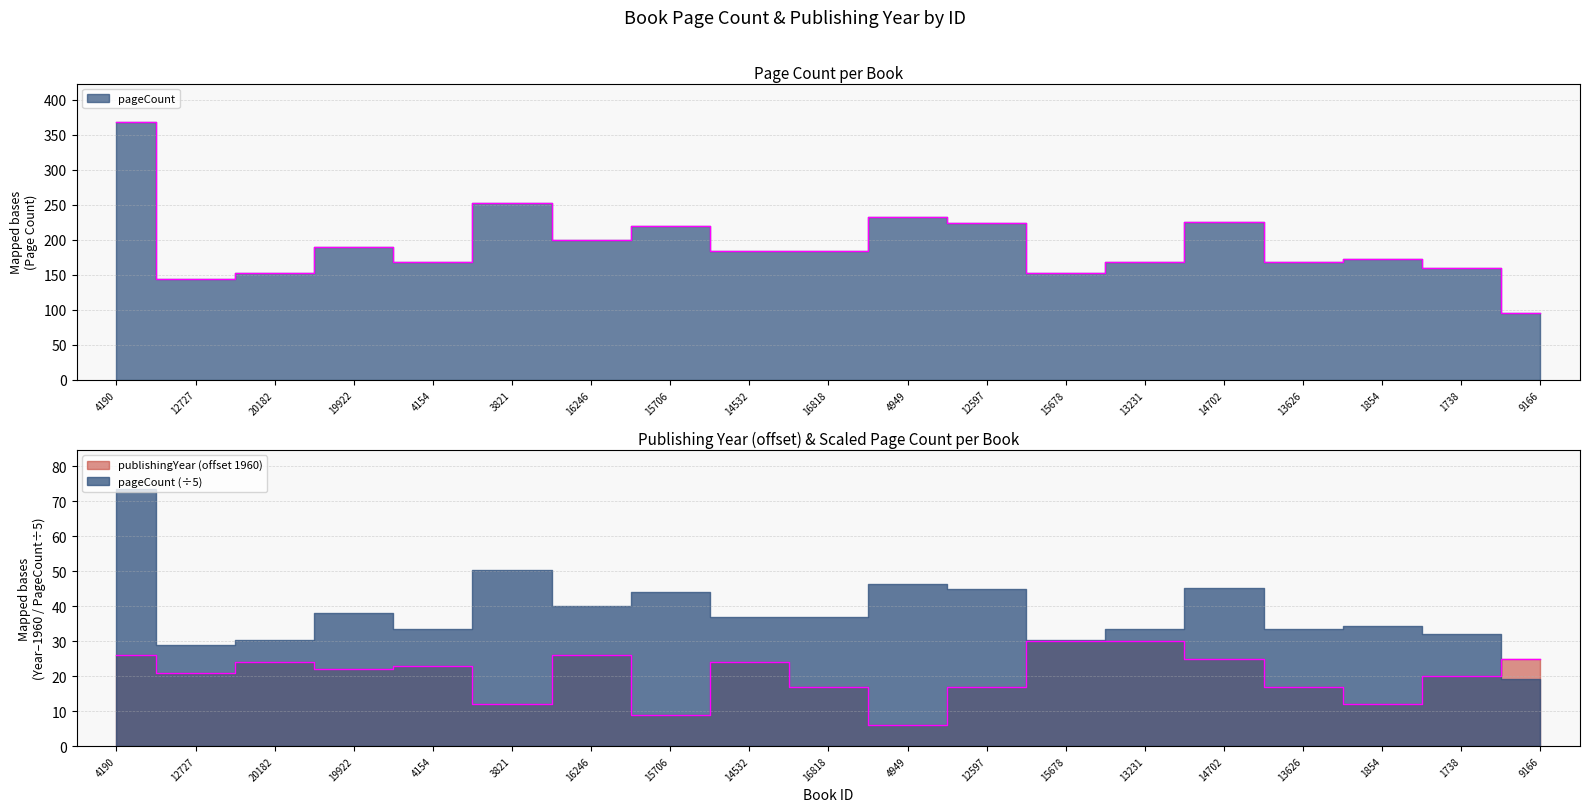

Reading left to right, what are all the values shown in this chart?

pageCount: 4190=368	12727=144	20182=152	19922=190	4154=168	3821=252	16246=200	15706=220	14532=184	16818=184	4949=232	12597=224	15678=152	13231=168	14702=226	13626=168	1854=172	1738=160	9166=96
publishingYear: 4190=26	12727=21	20182=24	19922=22	4154=23	3821=12	16246=26	15706=9	14532=24	16818=17	4949=6	12597=17	15678=30	13231=30	14702=25	13626=17	1854=12	1738=20	9166=25